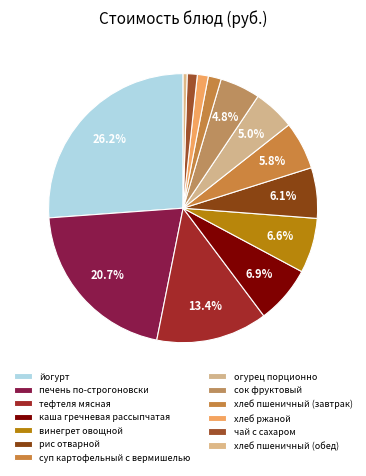

Count the number of slices in the pie.

13